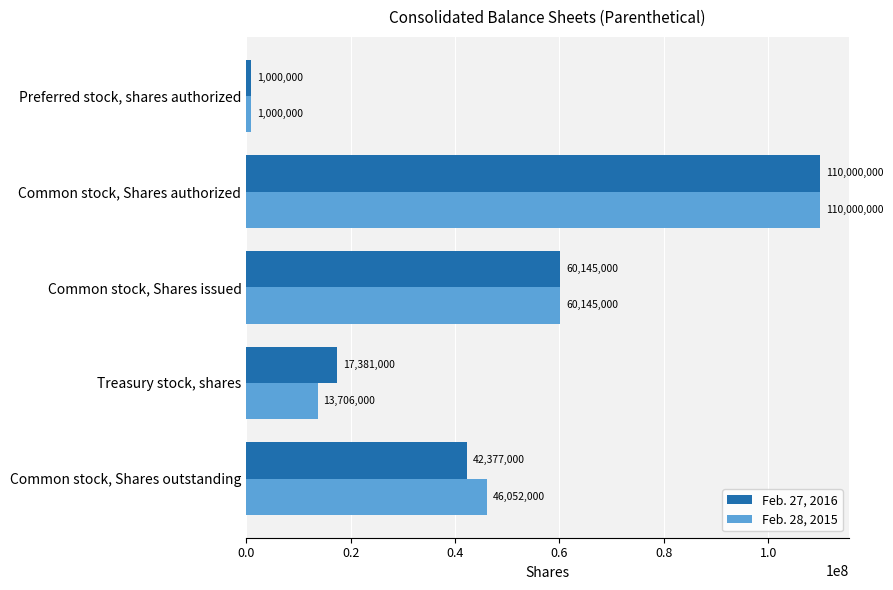

How many data points does each series have?

5